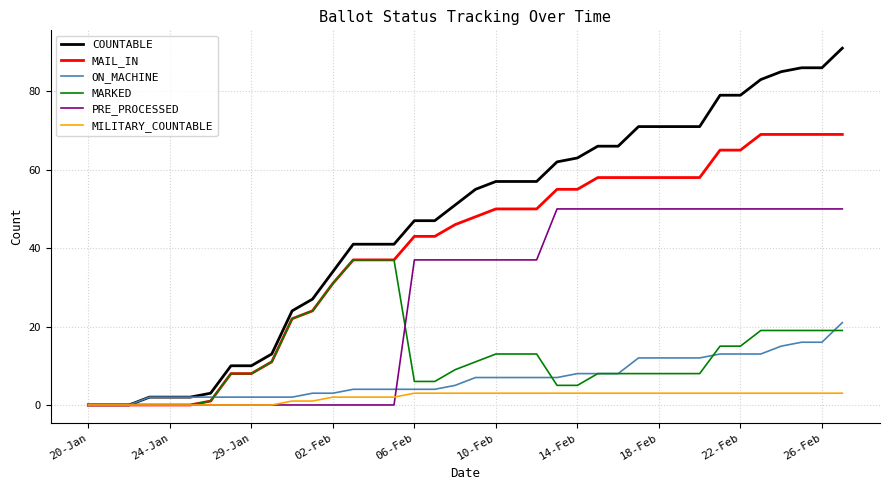

Which series has the largest total across all categories?

COUNTABLE